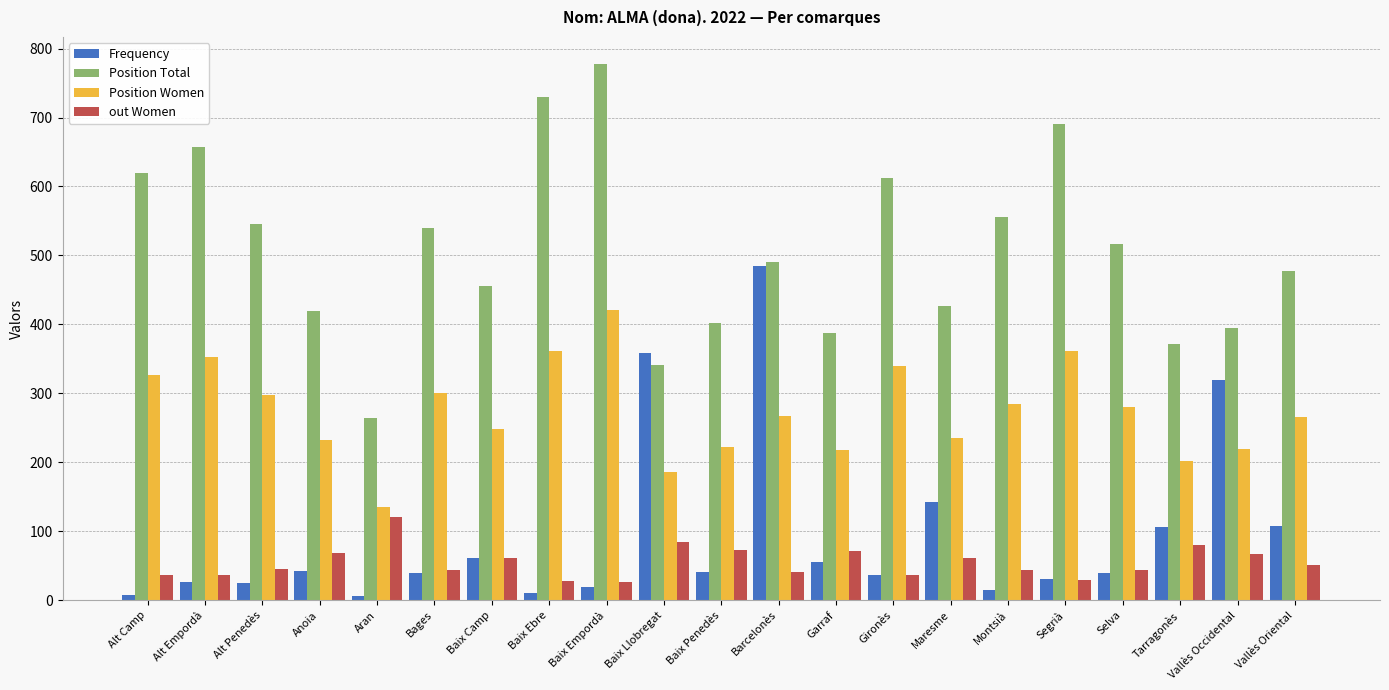

The value of out Women at Vallès Oriental is 22. True or false?

False